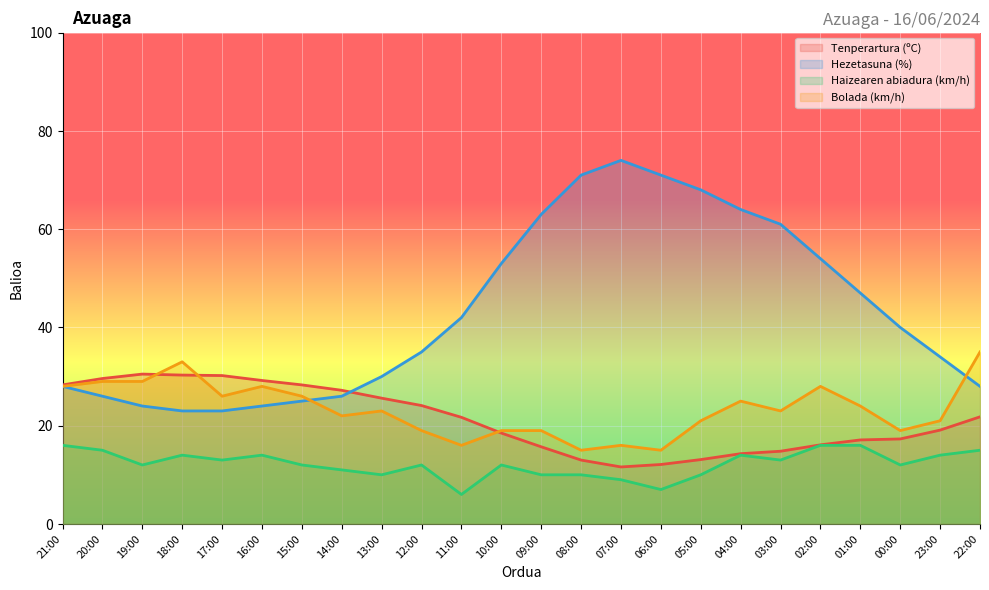

What is the difference between the second highest and second lowest values in the Haizearen abiadura (km/h) series?

9.0